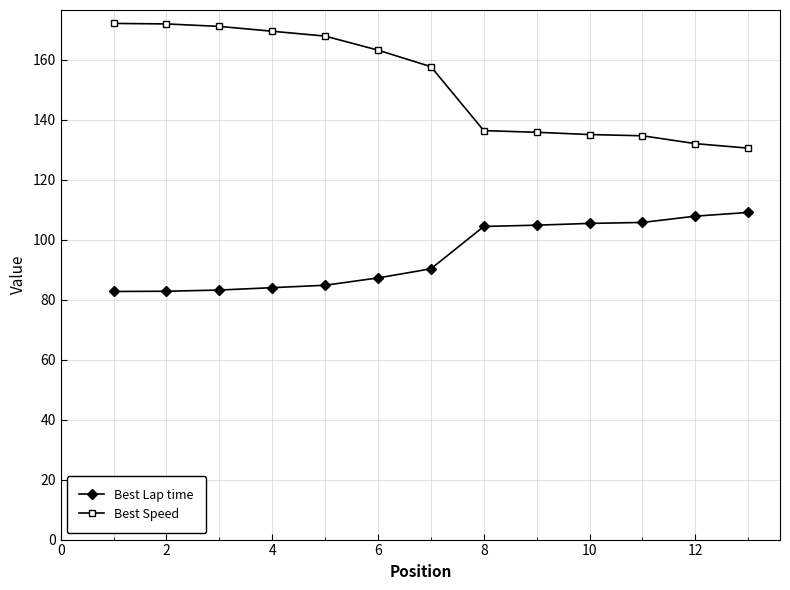

True or false: Best Lap time and Best Speed cross at least once.

False